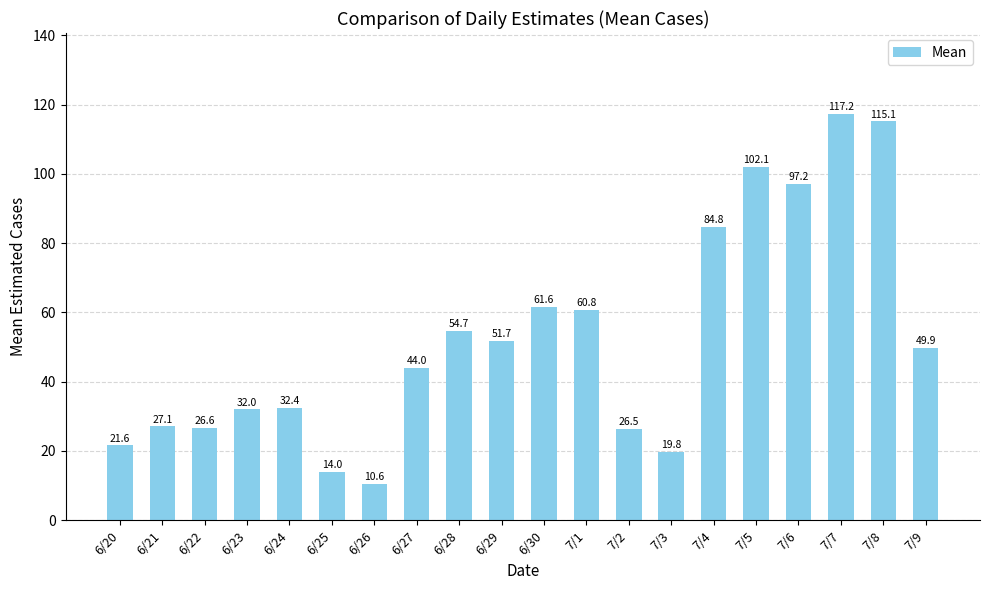

Does the chart contain any negative values?

No